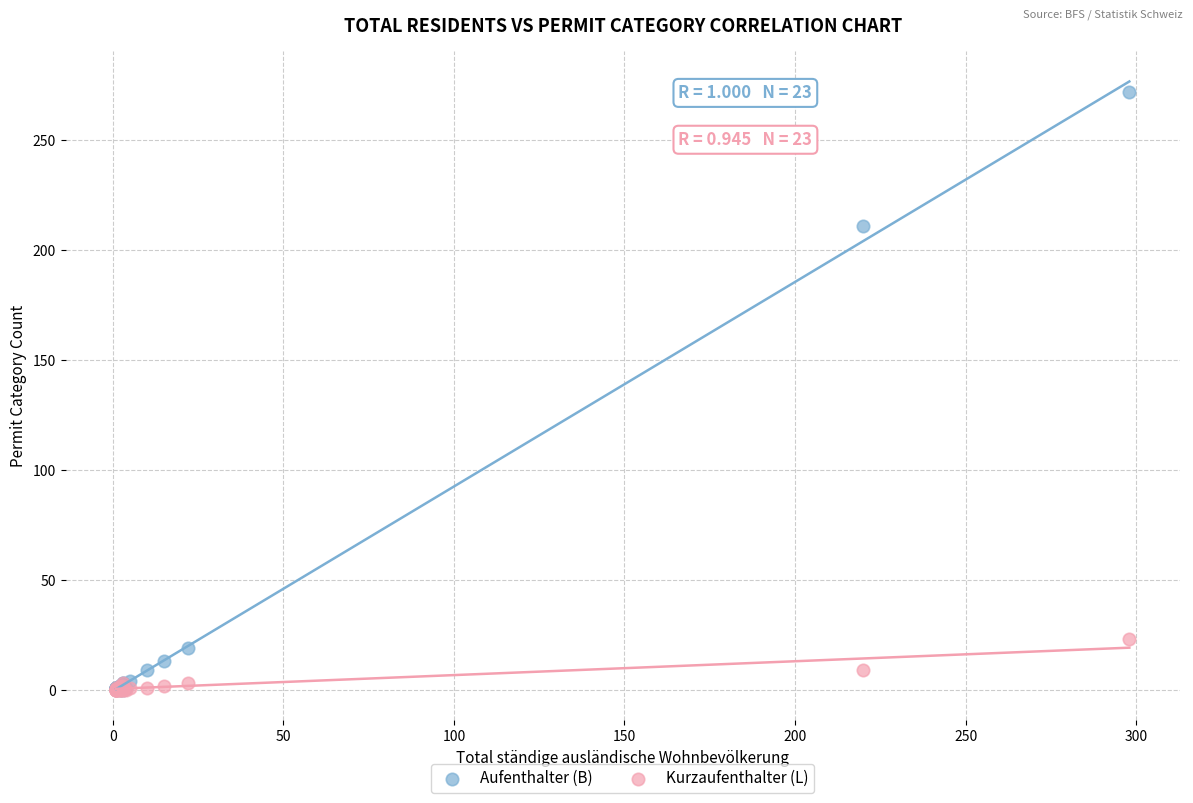

Across all series, what Y value is closest to 136?

211